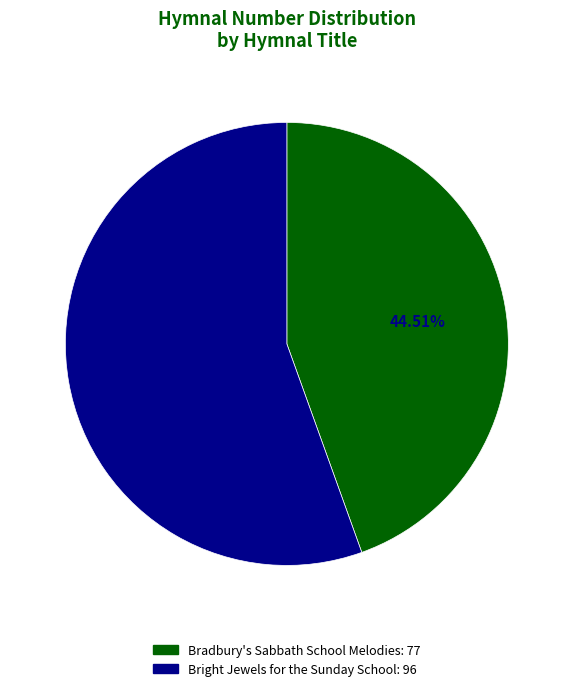

To the nearest percent, what is the difference between the largest and smallest slice percentages?

11%